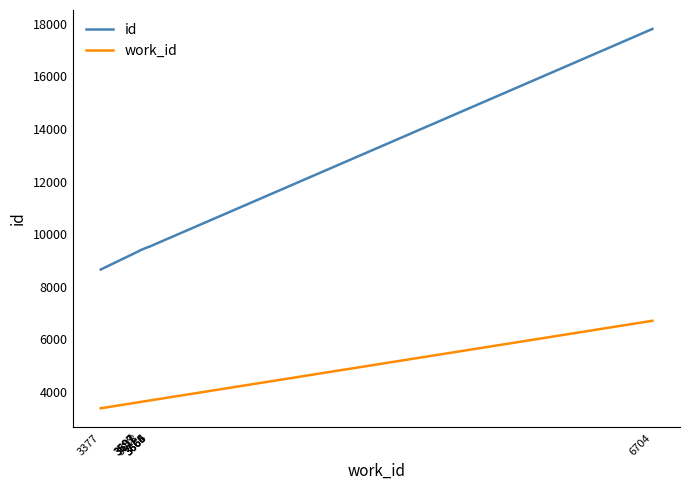

Is the value of work_id at 3666 greater than the value of id at 3597?

No